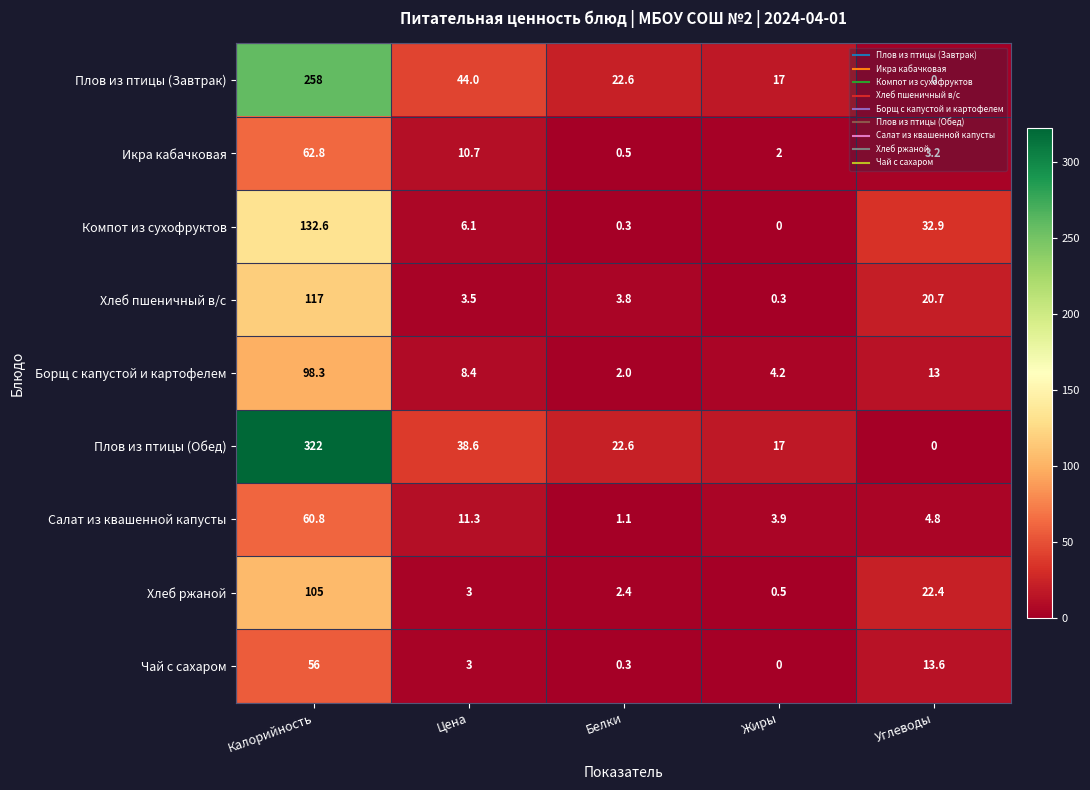

At which category is the sum across all series the highest?

Калорийность